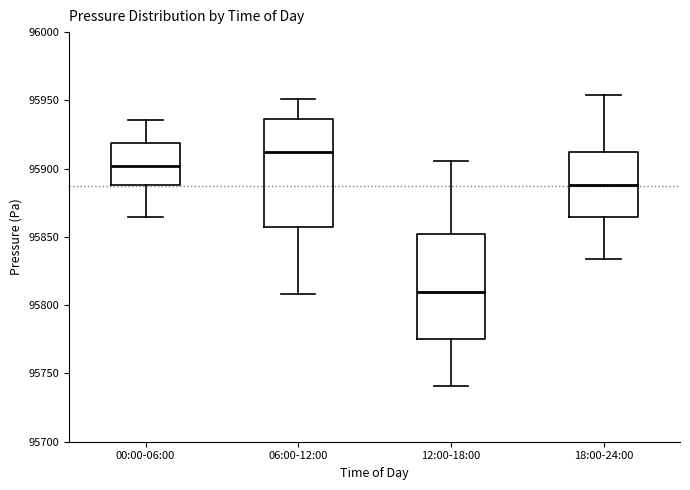

Reading left to right, transcribe this box plot: for each box, give where its median line is, the range the box spans, and where its two whiskers end, as read against the y-axis. The values are not printed on the chart, so give them approximately, as read against the axis.

00:00-06:00: median 95900, box 95890 to 95920, whiskers 95865 to 95935
06:00-12:00: median 95915, box 95855 to 95935, whiskers 95810 to 95950
12:00-18:00: median 95810, box 95775 to 95850, whiskers 95740 to 95905
18:00-24:00: median 95890, box 95865 to 95910, whiskers 95835 to 95955